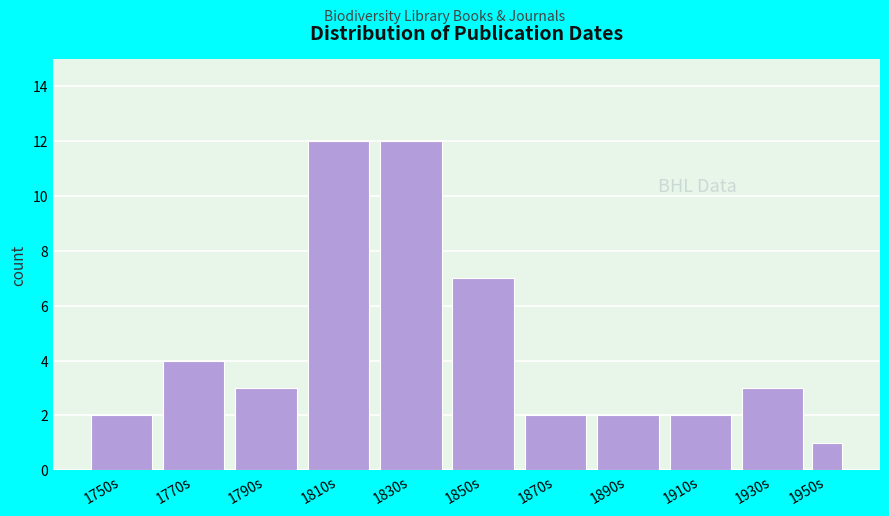

Reading right to left, what are all the values shown in this chart?

1950s=1	1930s=3	1910s=2	1890s=2	1870s=2	1850s=7	1830s=12	1810s=12	1790s=3	1770s=4	1750s=2